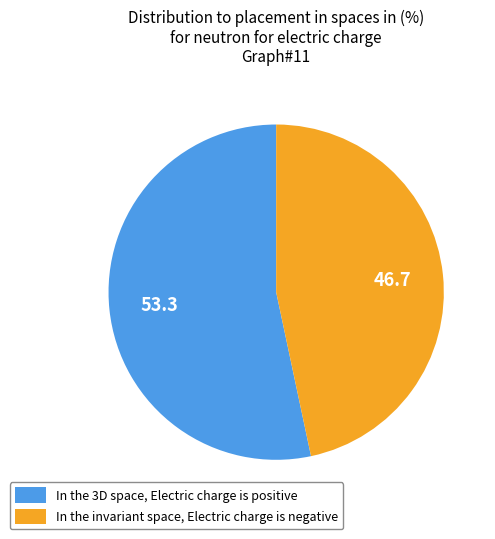

Is the sum of In the invariant space, Electric charge is negative and In the 3D space, Electric charge is positive greater than half?

Yes